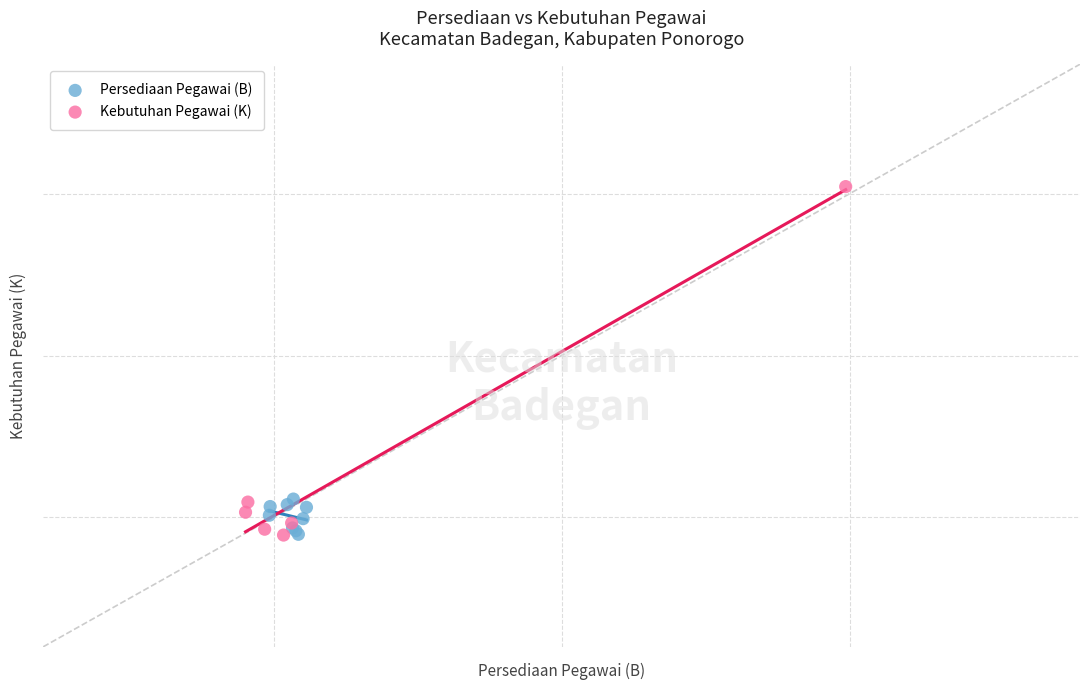

What are all the series names shown in the legend?

Persediaan Pegawai (B), Kebutuhan Pegawai (K)